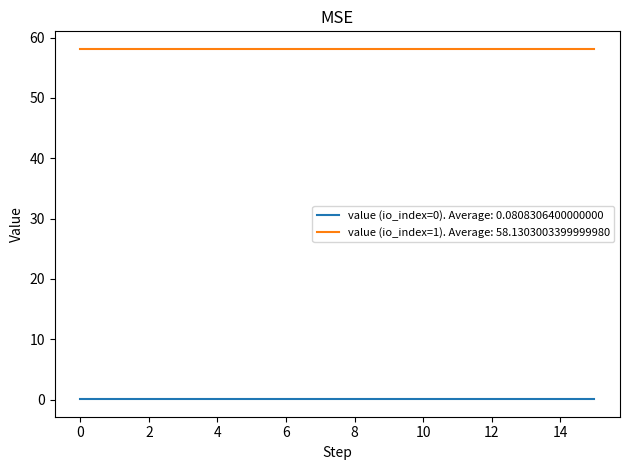

True or false: value (io_index=1). Average: 58.1303003399999980 and value (io_index=0). Average: 0.0808306400000000 intersect in this chart.

False